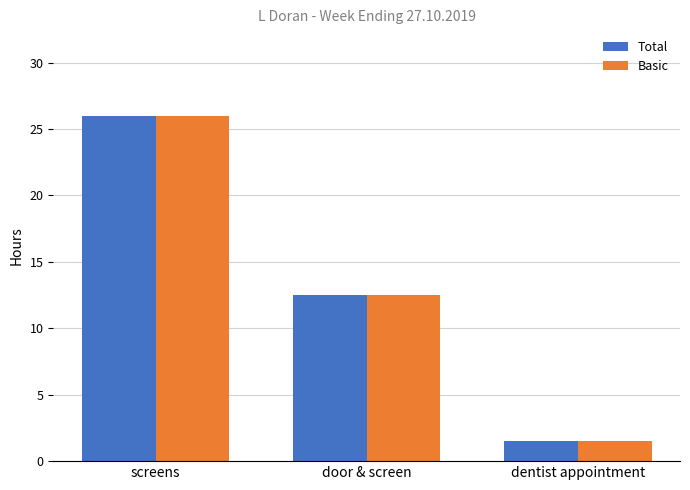

Reading left to right, list all the values displayed in this chart.

Total: screens=26.0	door & screen=12.5	dentist appointment=1.5
Basic: screens=26.0	door & screen=12.5	dentist appointment=1.5